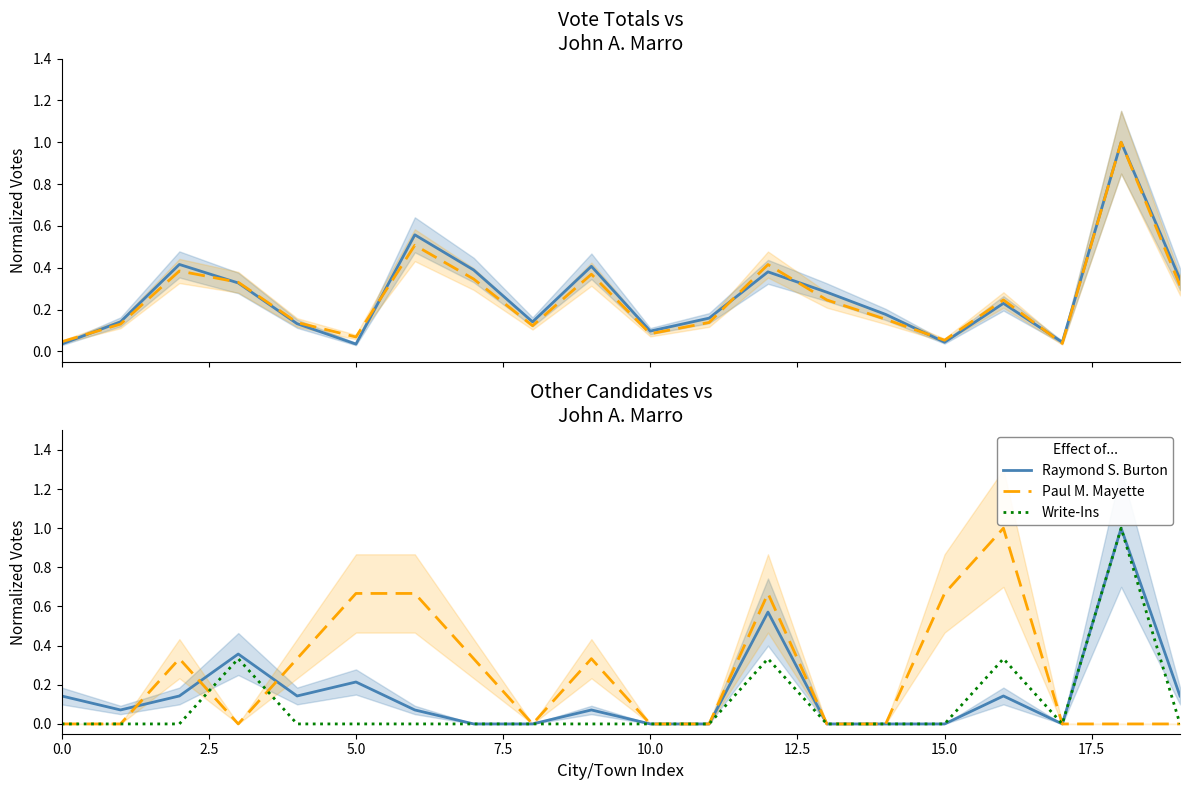

Is it true that Write-Ins equals 0.4 at 19?

False